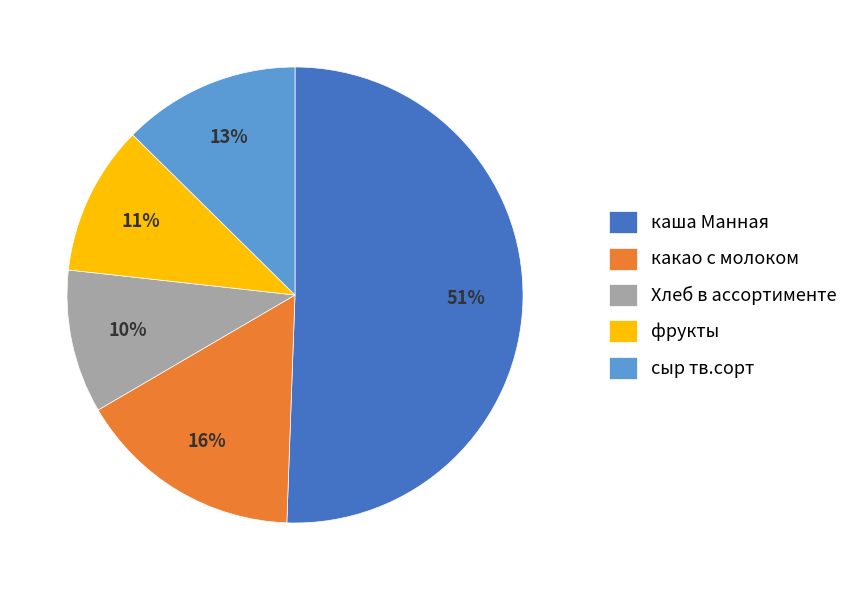

Which category accounts for the majority?

каша Манная